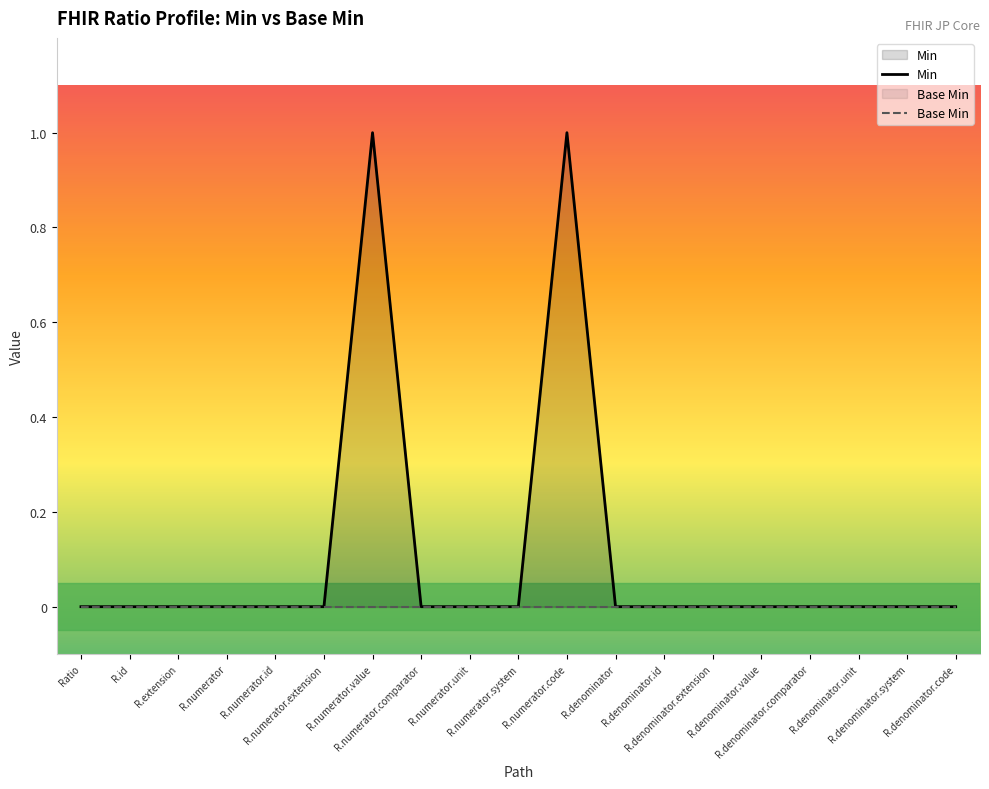

The Min series shows 0 at R.denominator.unit. True or false?

False